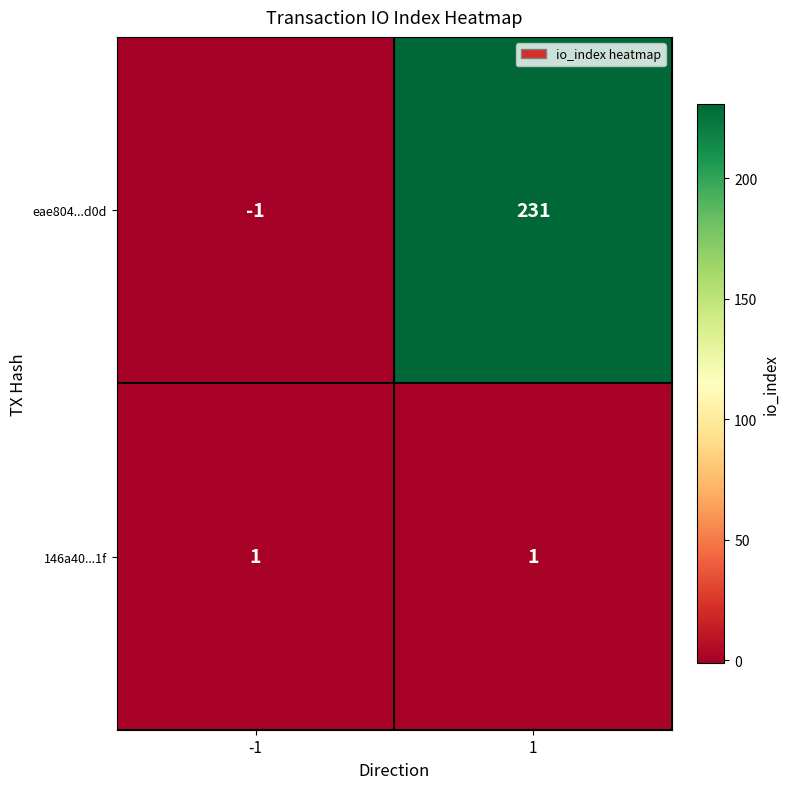

Reading right to left, extract all data points from this chart.

eae804...d0d: 231	-1
146a40...1f: 1	1